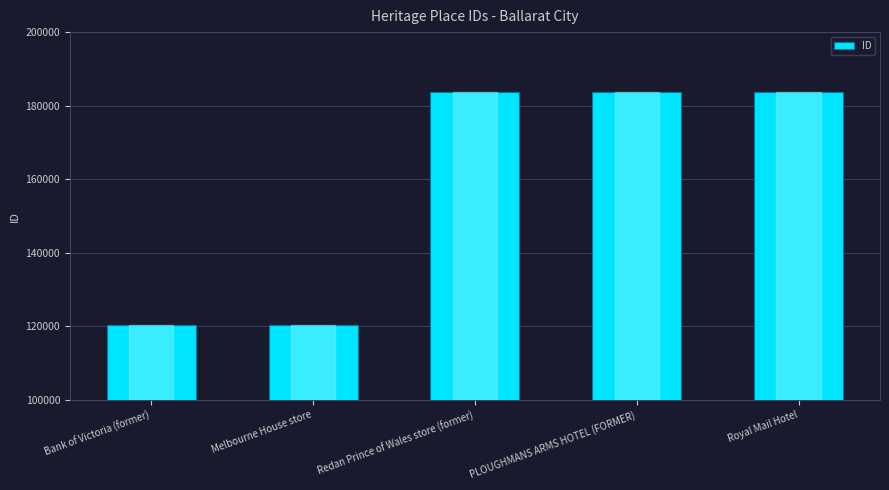

The value at Bank of Victoria (former) is 209356. True or false?

False